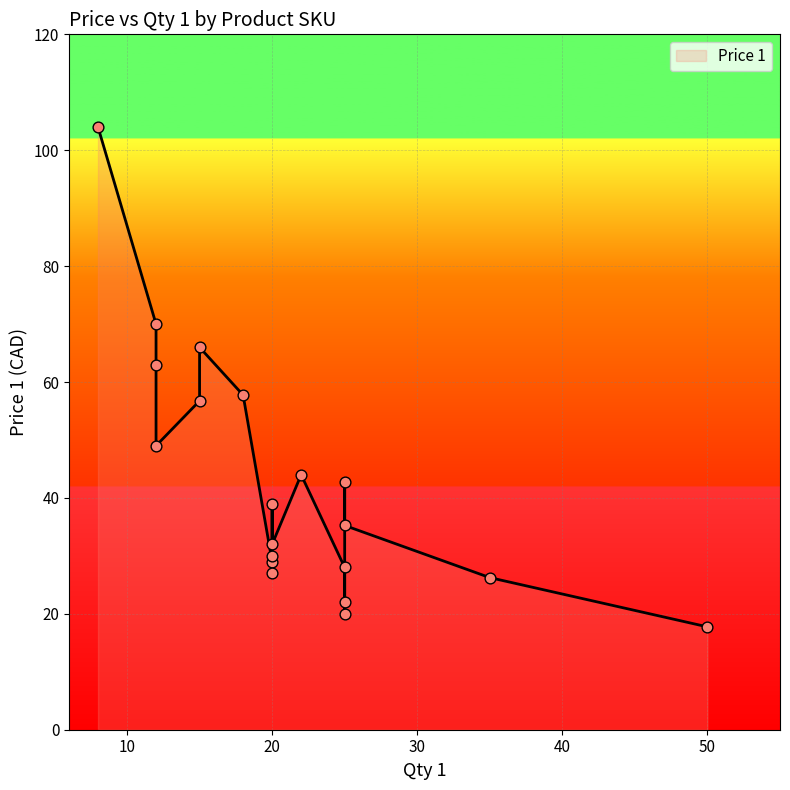

What is the ratio of the value at 12 to the value at 20?

2.0